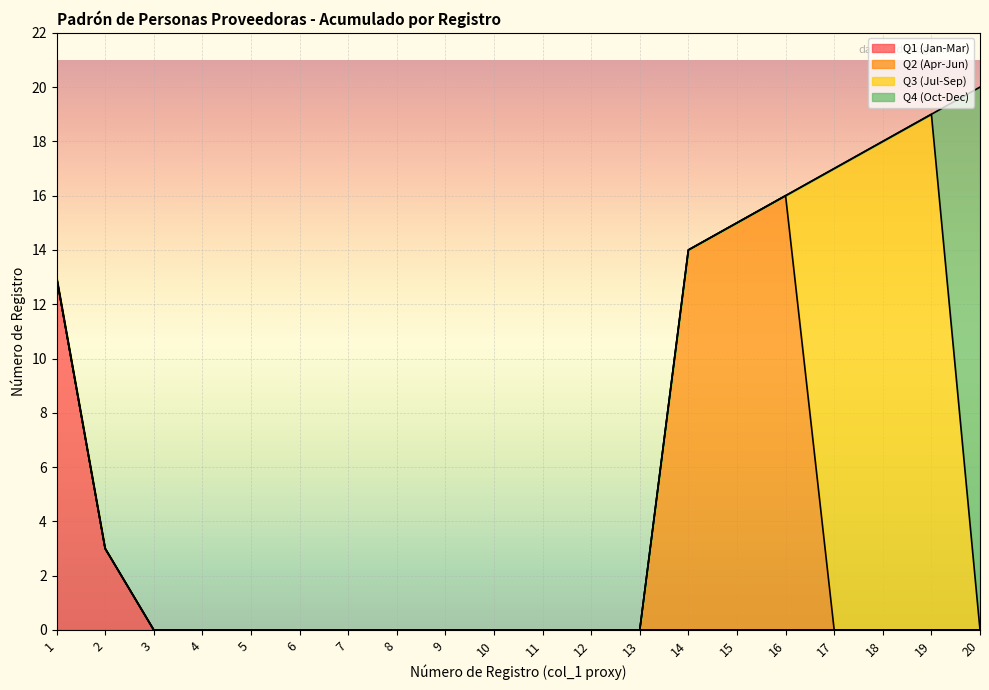

What are all the series names shown in the legend?

Q1 (Jan-Mar), Q2 (Apr-Jun), Q3 (Jul-Sep), Q4 (Oct-Dec)